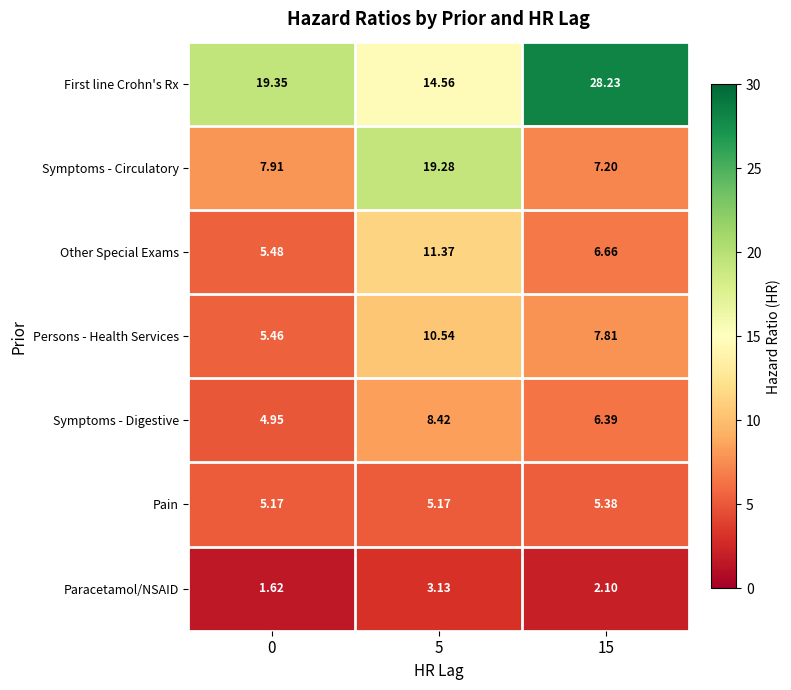

Rank the series by their maximum value, from lowest to highest.

Paracetamol/NSAID, Pain, Symptoms - Digestive, Persons - Health Services, Other Special Exams, Symptoms - Circulatory, First line Crohn's Rx